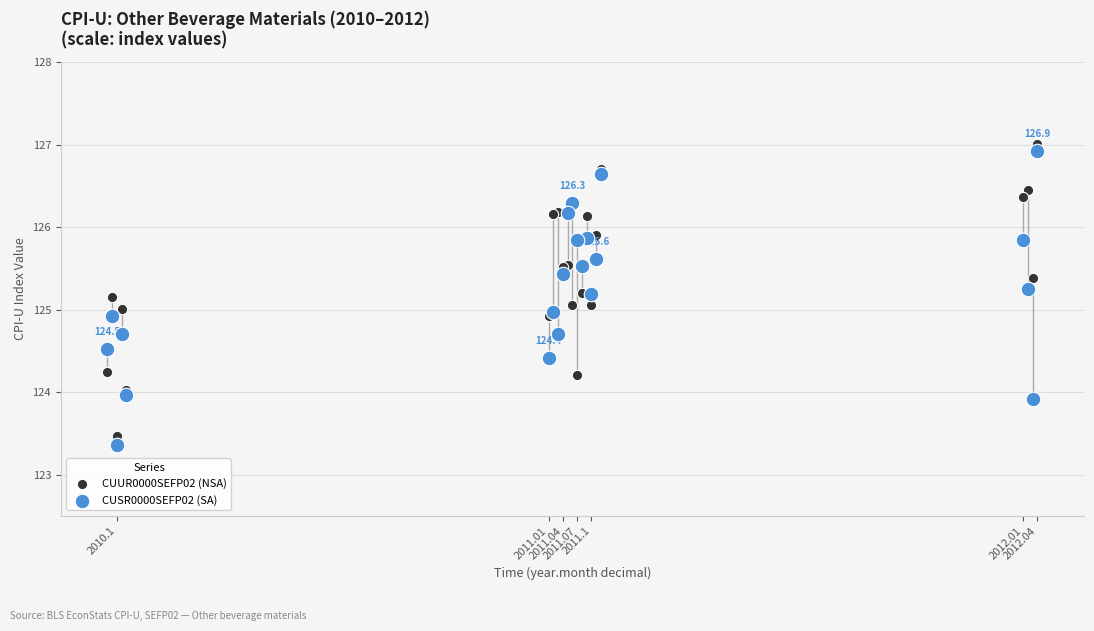

What are all the series names shown in the legend?

CUUR0000SEFP02 (NSA), CUSR0000SEFP02 (SA)